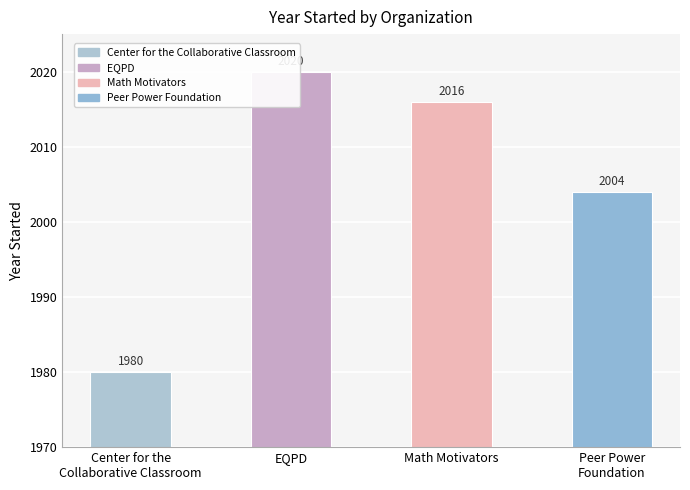

Reading left to right, list all the values displayed in this chart.

1980	2020	2016	2004